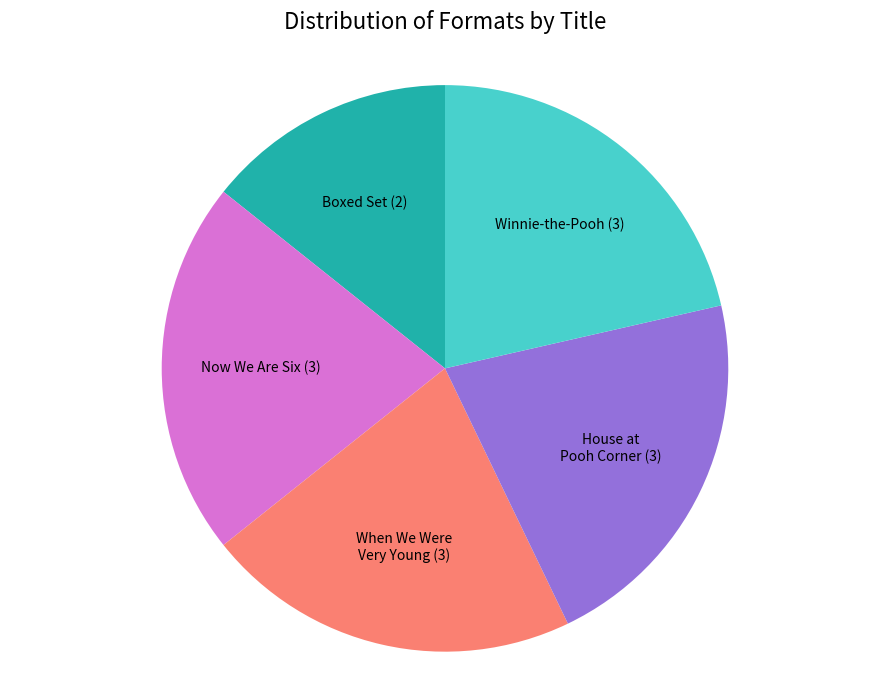

Does any single category account for the majority?

No